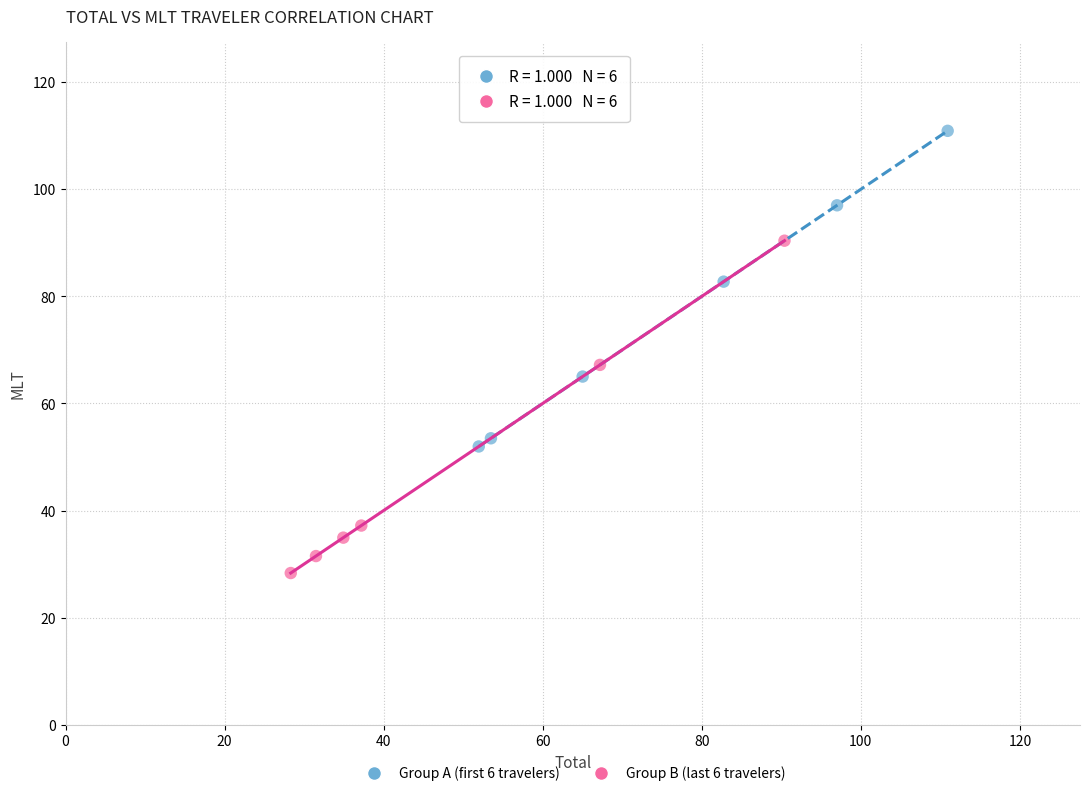

What are all the series names shown in the legend?

Group A (first 6 travelers), Group B (last 6 travelers)